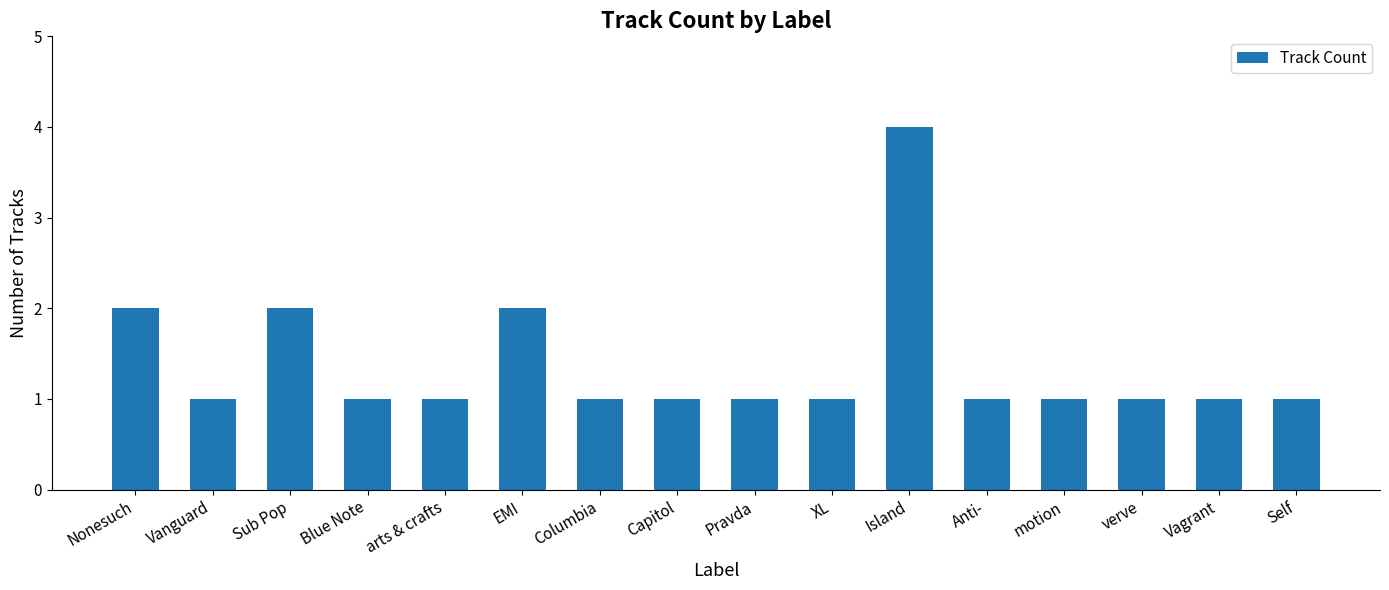

What is the sum of all values?

22